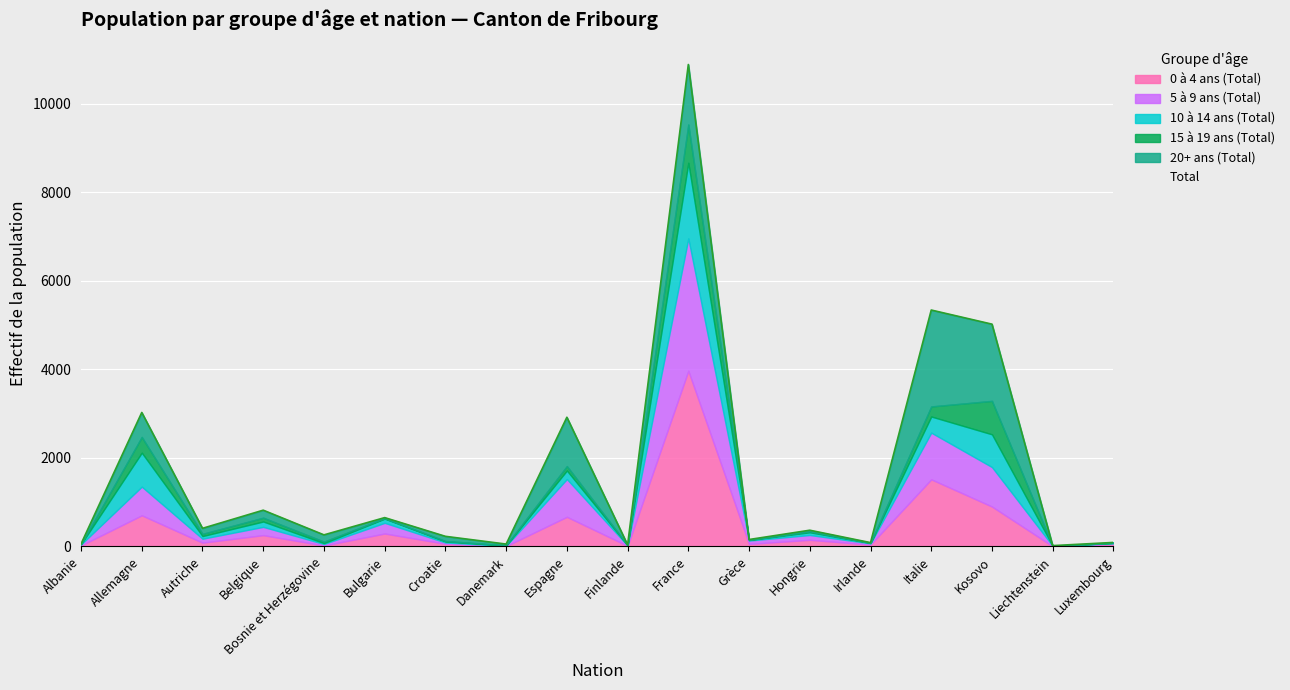

Rank the categories by 0 à 4 ans (Total) value from highest to lowest.

France, Italie, Kosovo, Allemagne, Espagne, Bulgarie, Belgique, Hongrie, Autriche, Croatie, Grèce, Luxembourg, Irlande, Albanie, Bosnie et Herzégovine, Finlande, Danemark, Liechtenstein